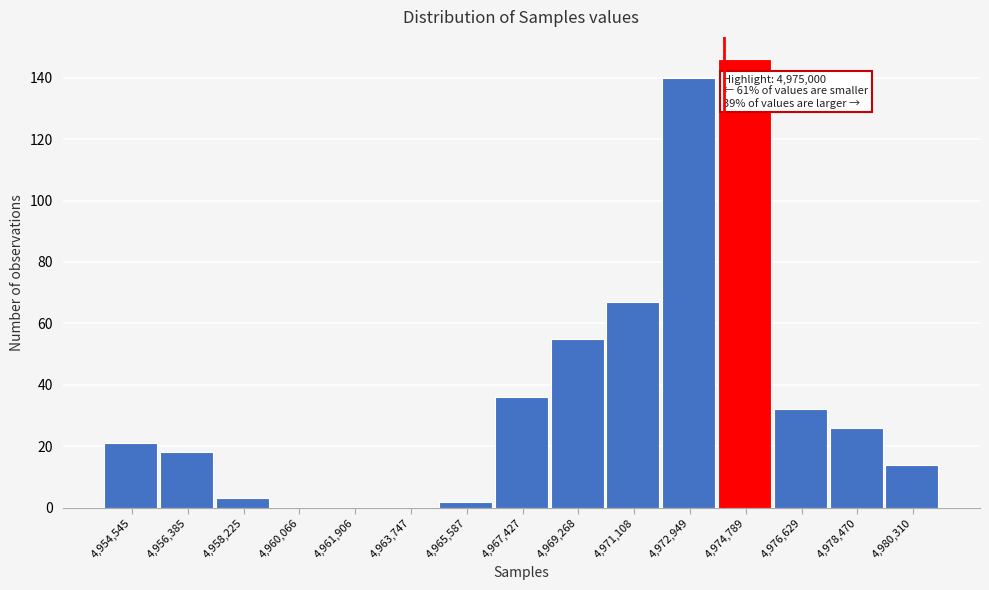

Reading left to right, extract all data points from this chart.

4,954,545=21	4,956,385=18	4,958,225=3	4,960,066=0	4,961,906=0	4,963,747=0	4,965,587=2	4,967,427=36	4,969,268=55	4,971,108=67	4,972,949=140	4,974,789=146	4,976,629=32	4,978,470=26	4,980,310=14